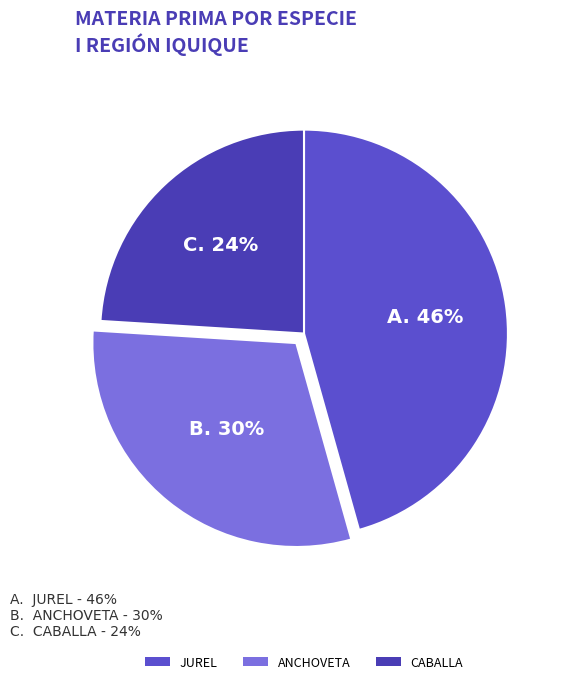

Which category has the smallest portion of the pie?

CABALLA